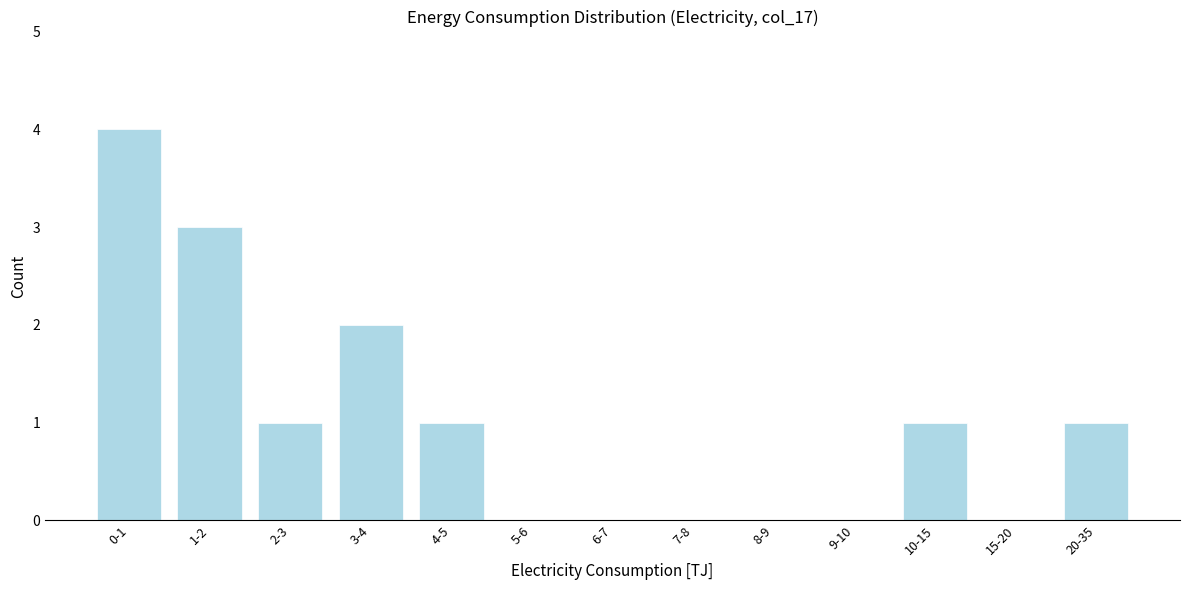

Is it true that the value at 0-1 is 4?

True